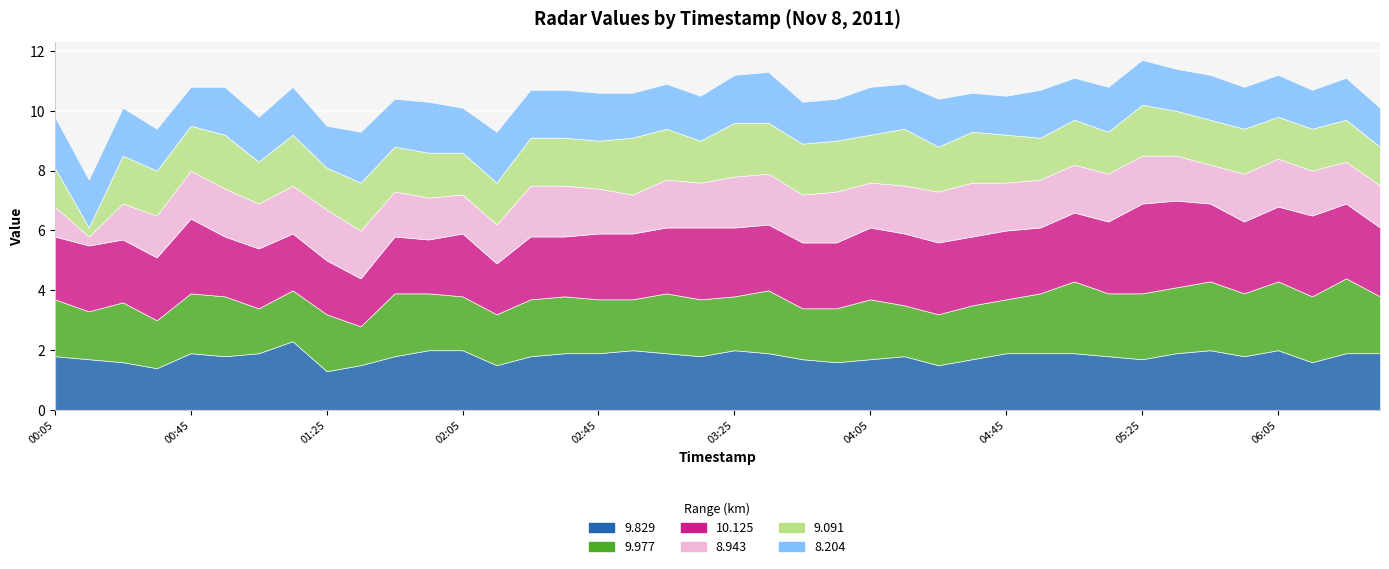

The value of 9.829 at 2011/11/08 05:25 is 0.6. True or false?

False